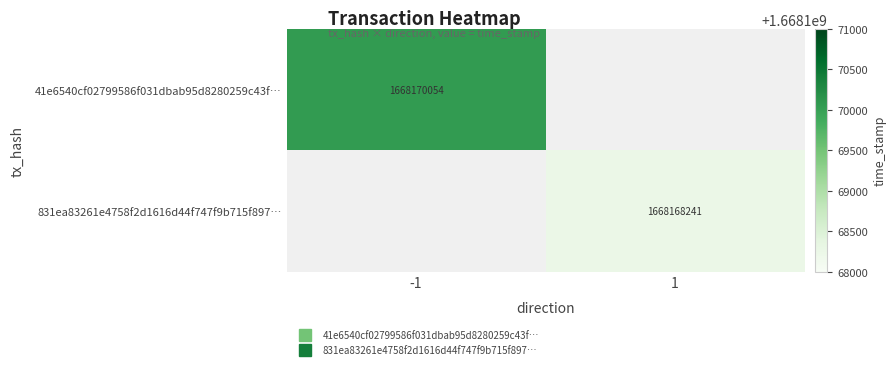

Which category has the lowest value in the 41e6540cf02799586f031dbab95d8280259c43f… series?

-1